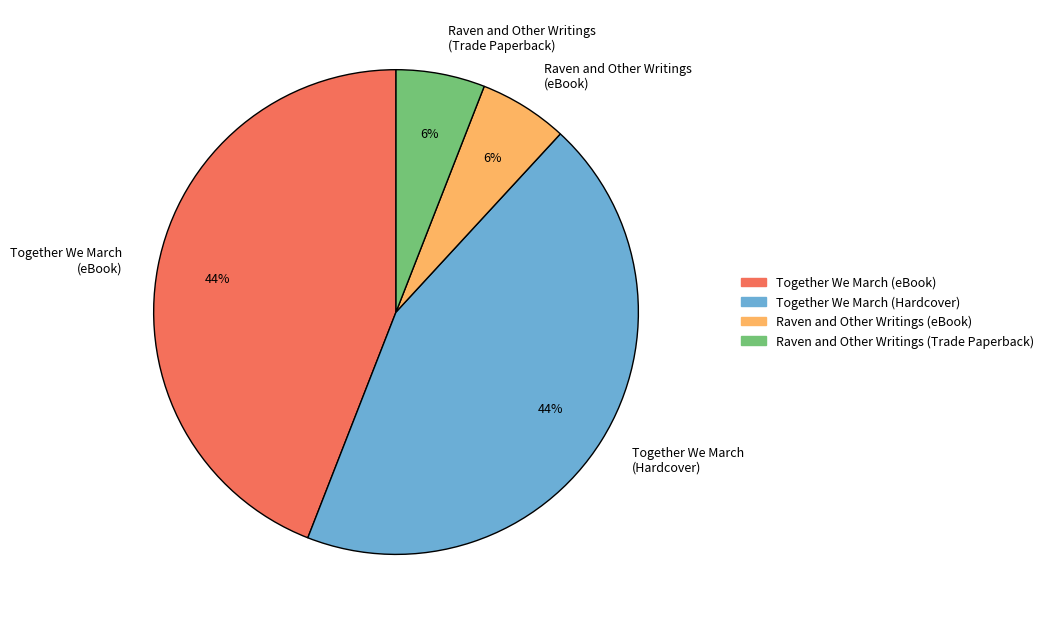

Do Together We March (eBook) and Together We March (Hardcover) together represent more than half of the pie?

Yes